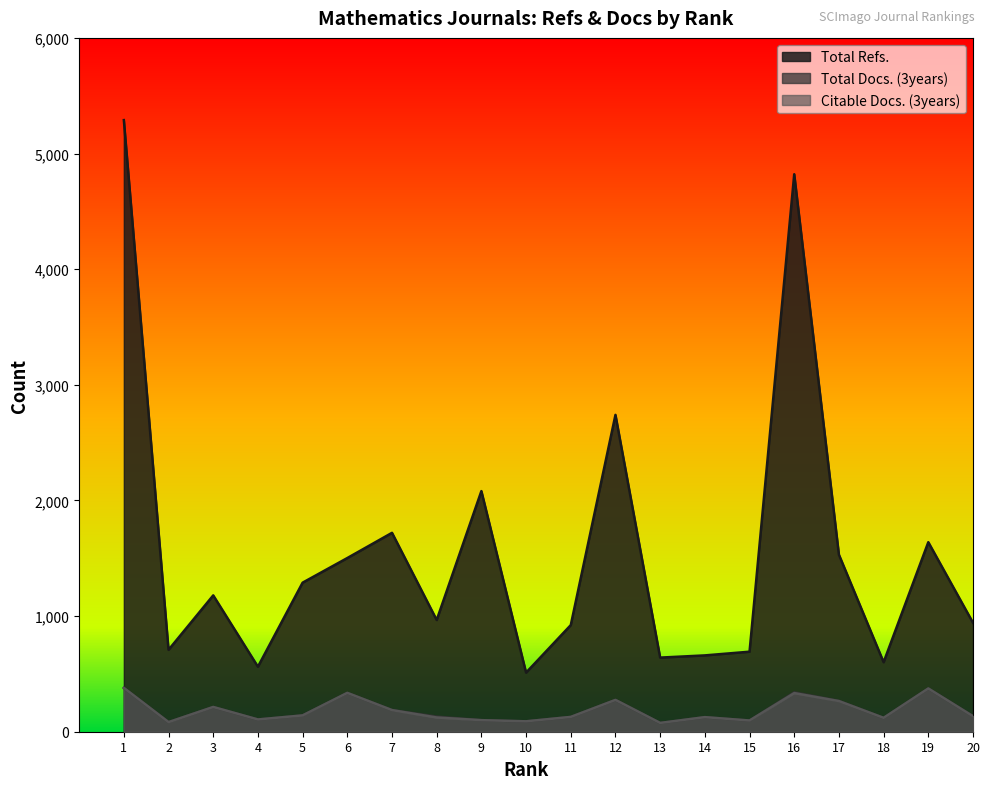

What is the spread (max minus min) of values at 16?

4487